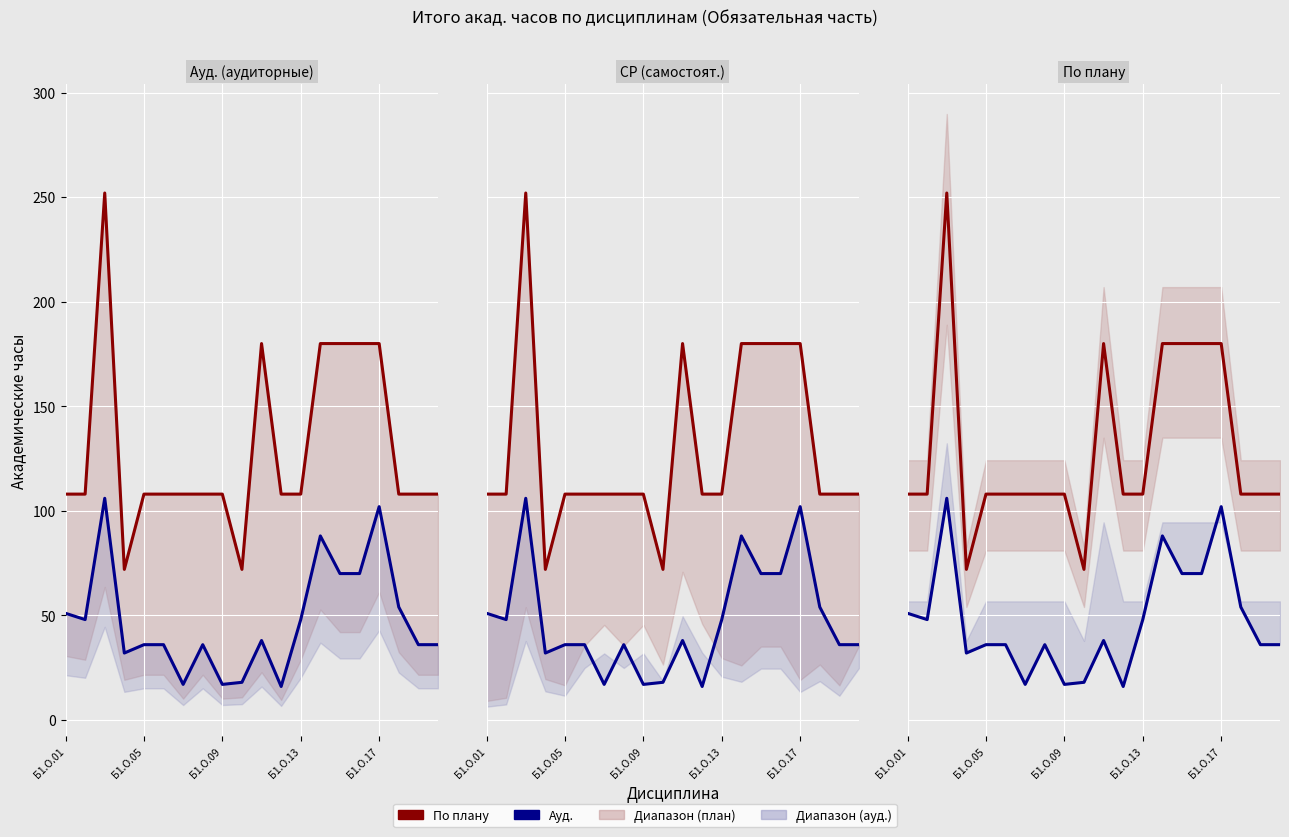

The По плану series shows 108 at Б1.О.09. True or false?

True